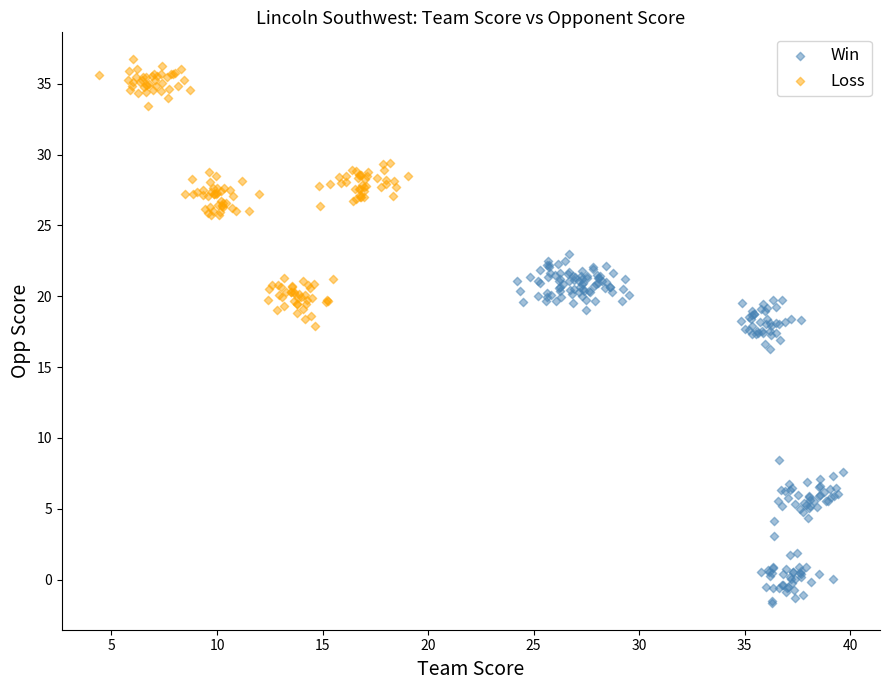

Which series has the largest Y range (max minus min)?

Win